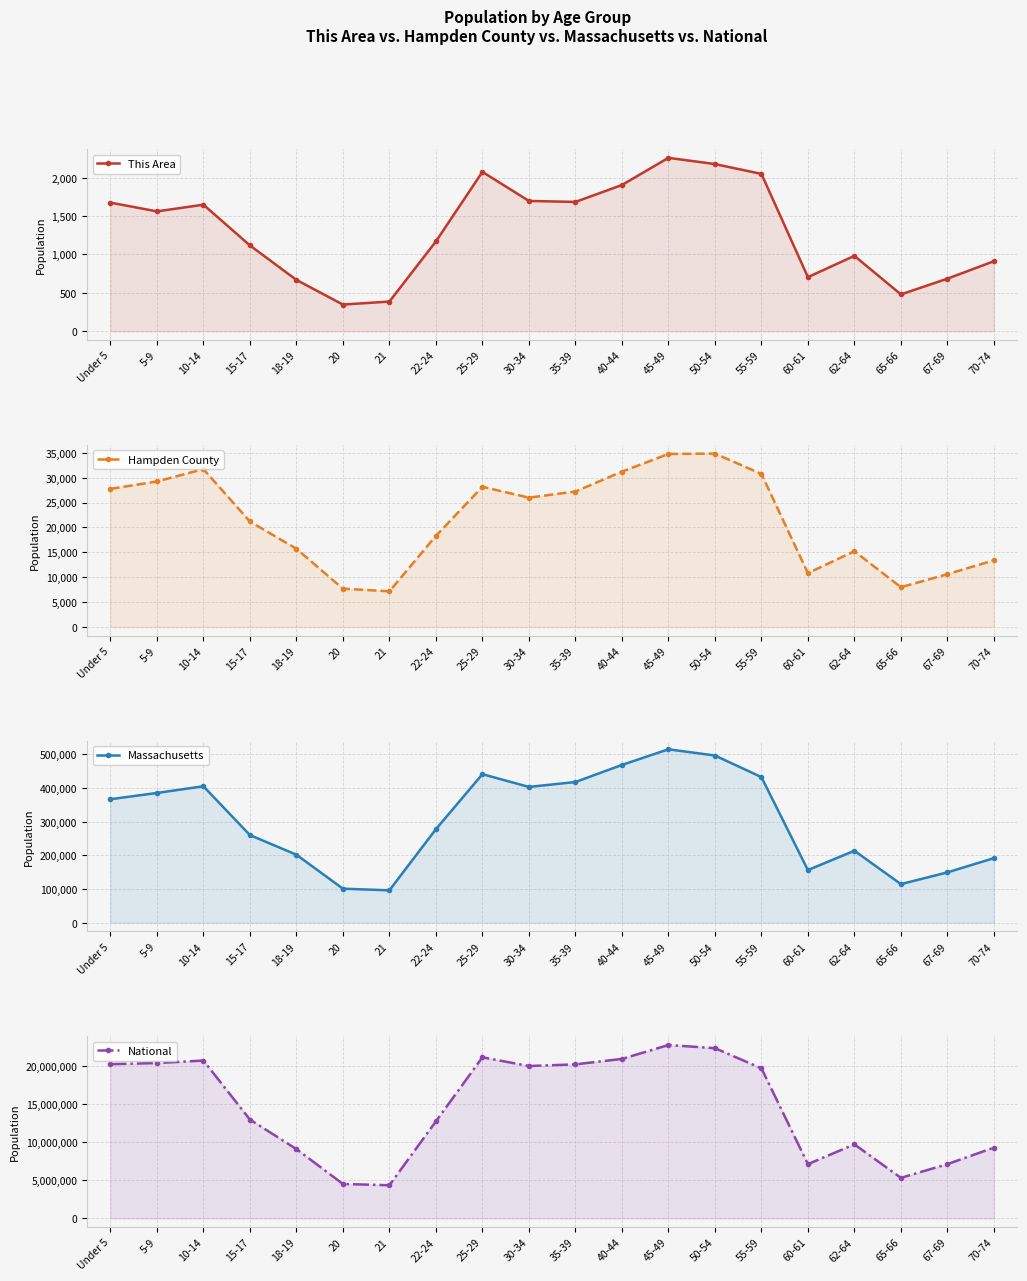

What is the label of the 8th point from the right?

45-49